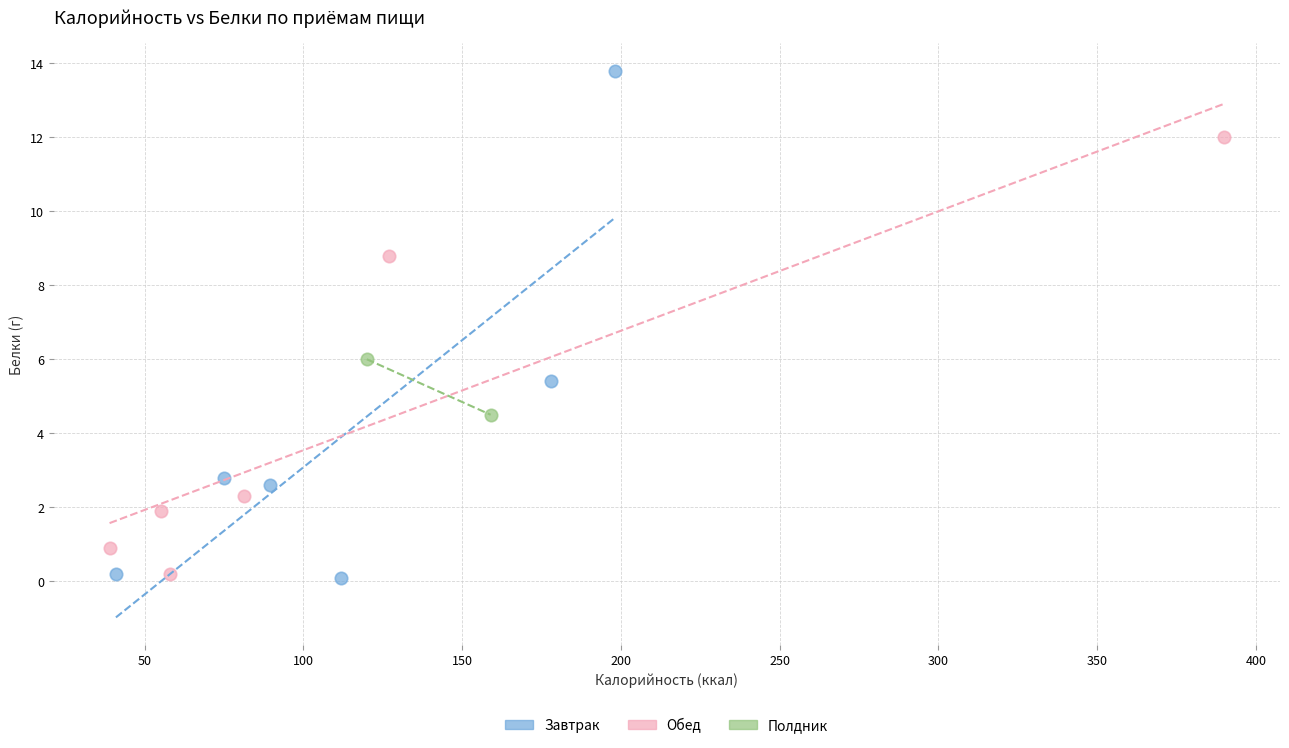

What are all the series names shown in the legend?

Завтрак, Обед, Полдник